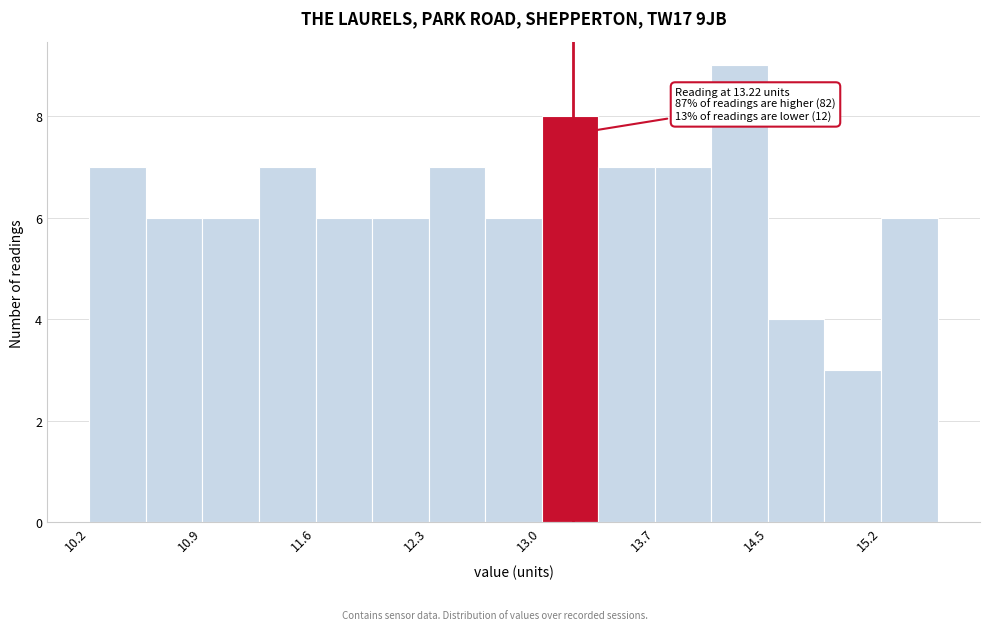

Around what value on the x-axis is the tallest bar? Give the approximate position of its centre, as read against the axis.

14.3